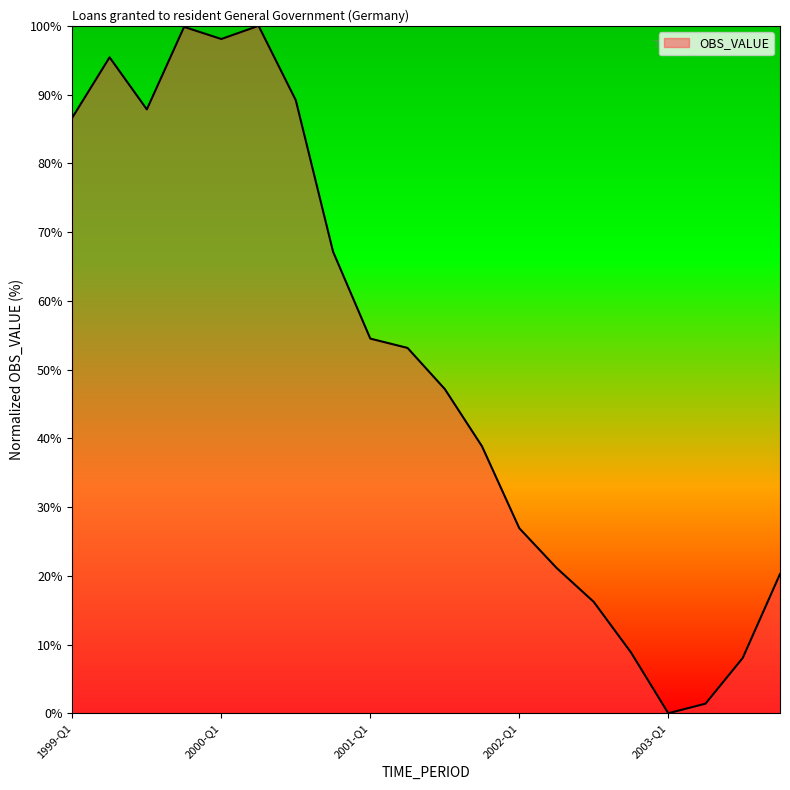

What is the difference between the maximum and minimum values?

100.0